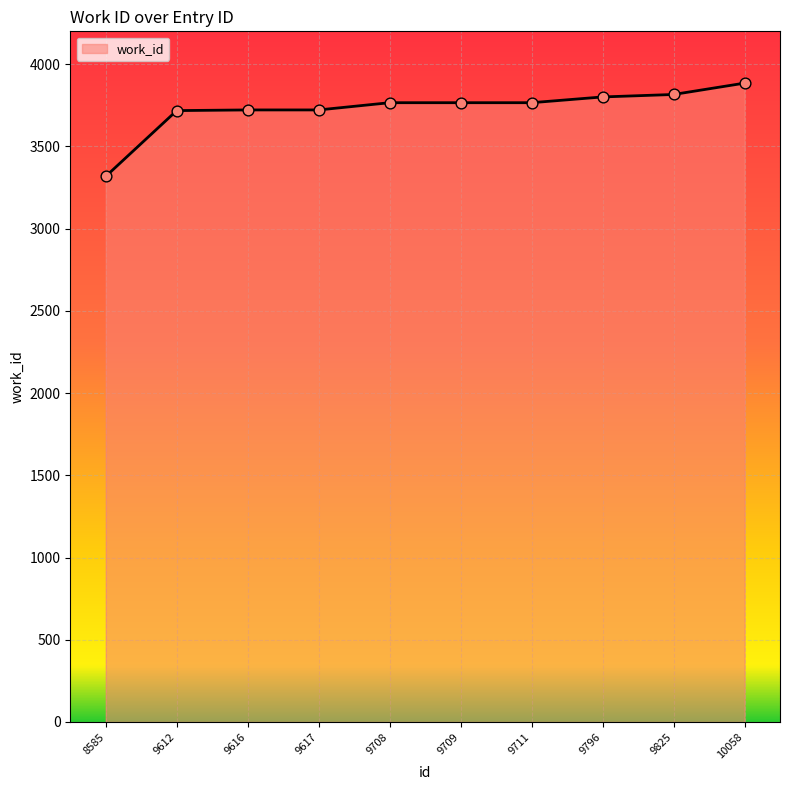

Approximately how many times larger is the value at 9617 compared to 10058?

1.0